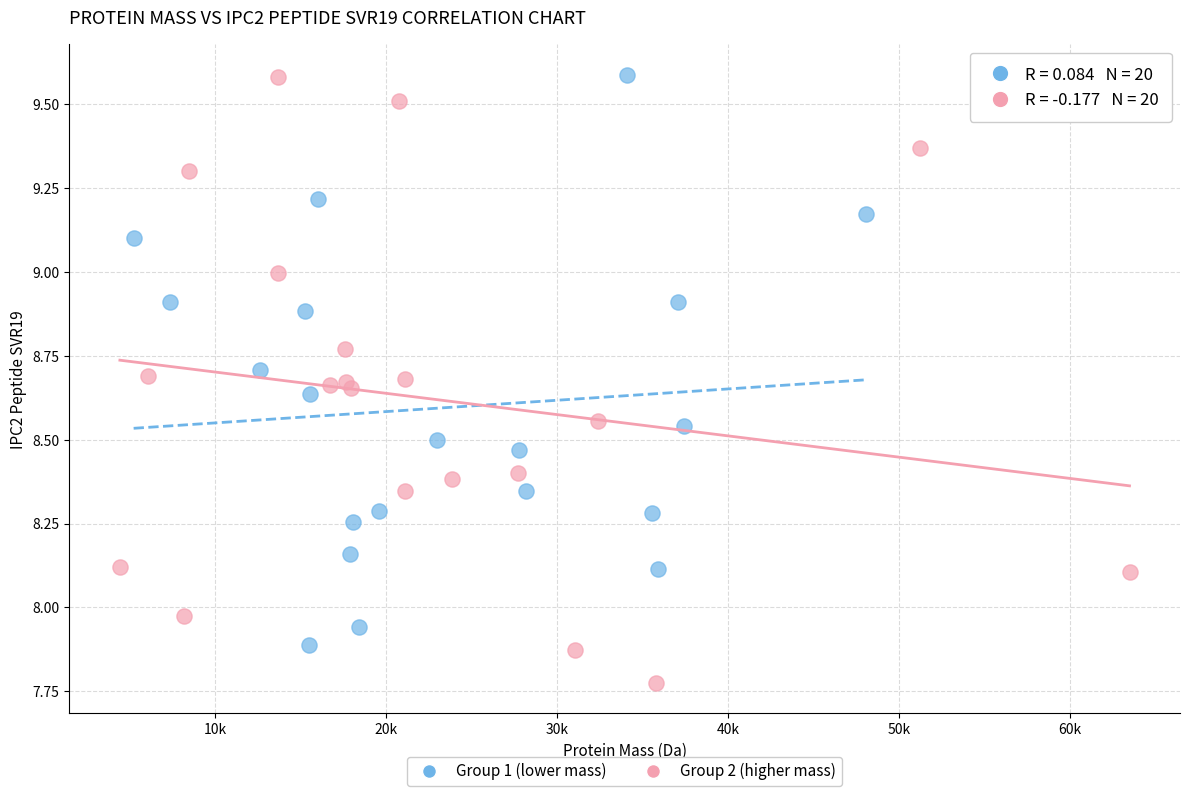

Which series has the widest spread of Y values?

Group 2 (higher mass)